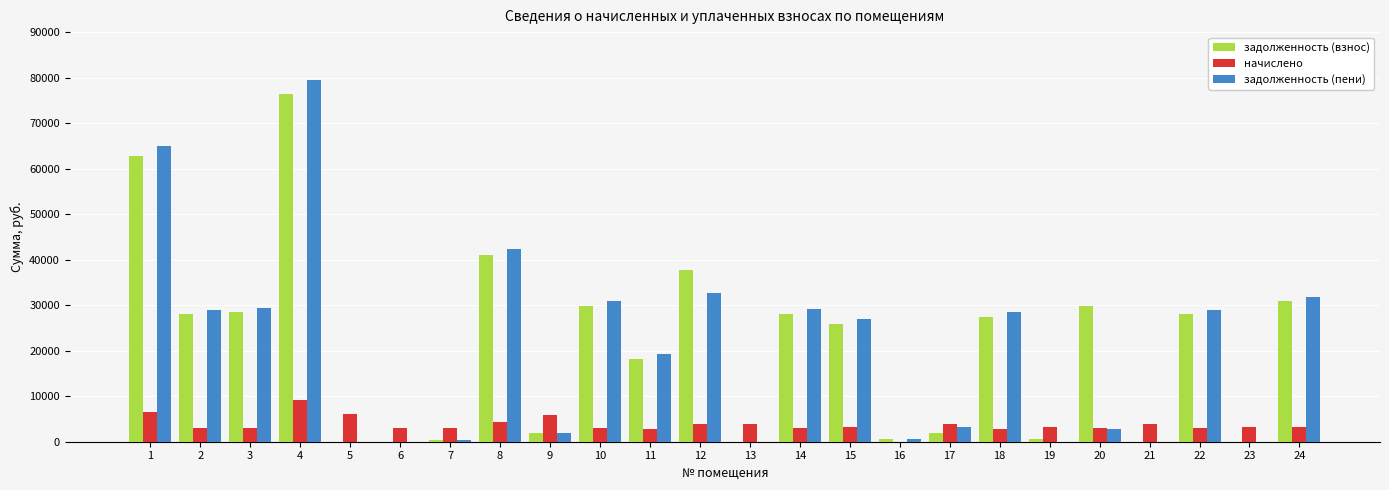

At which category does the chart reach its peak across all series?

4